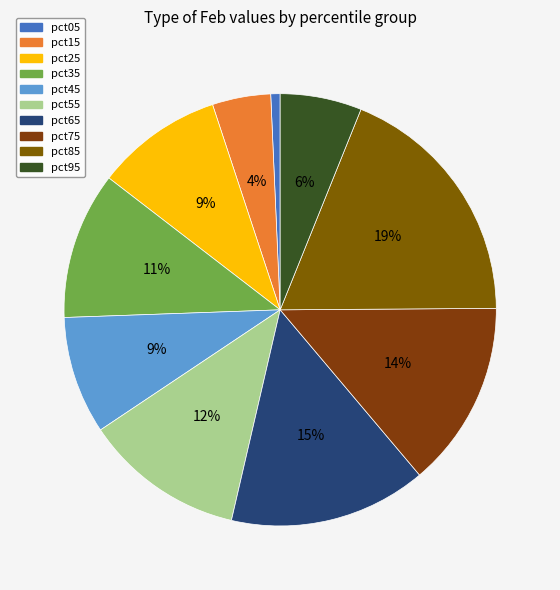

To the nearest percent, what percentage of the pie is pct95?

6%